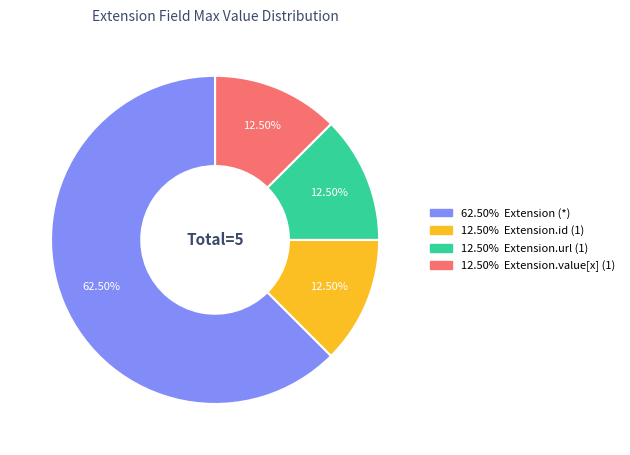

Is there a majority slice in this chart?

Yes